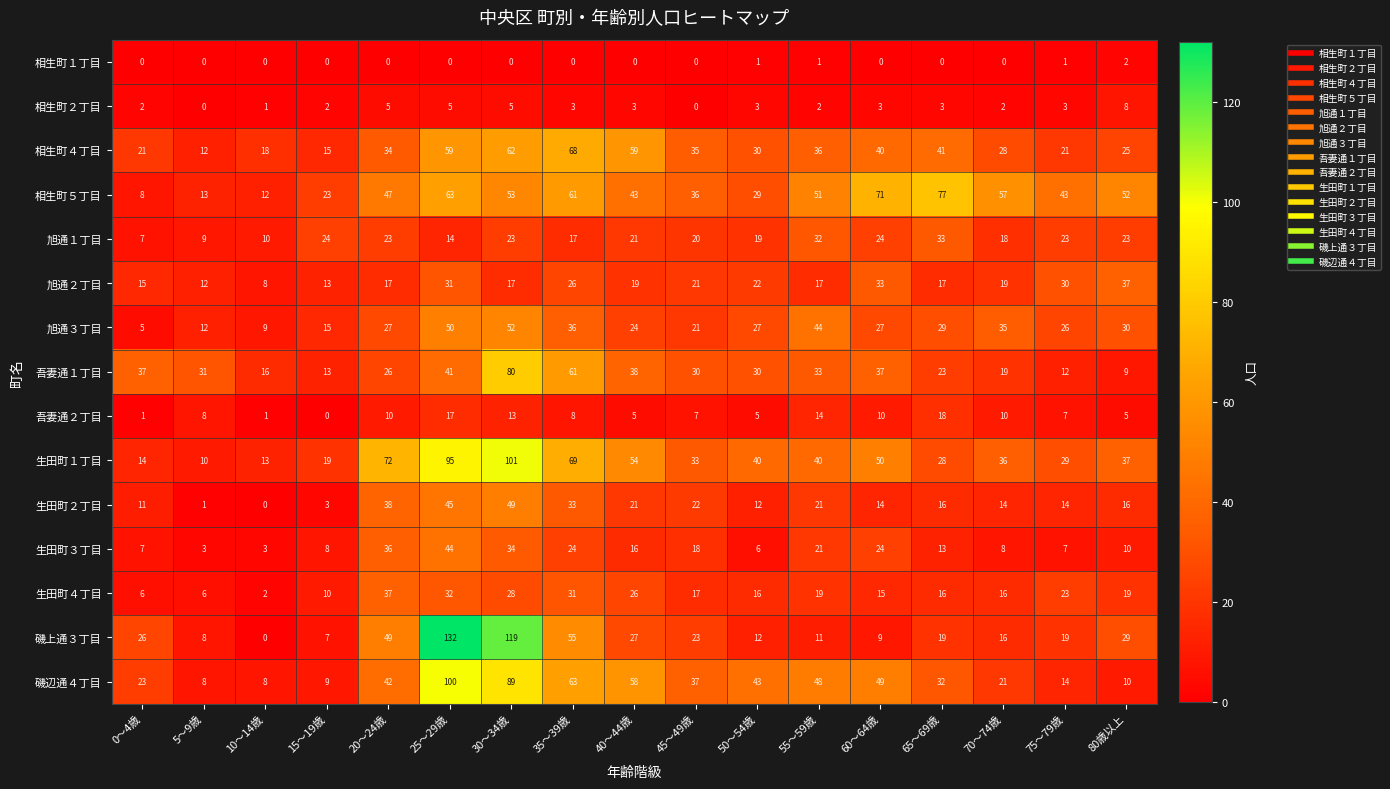

What is the spread (max minus min) of values at 25～29歳?

132